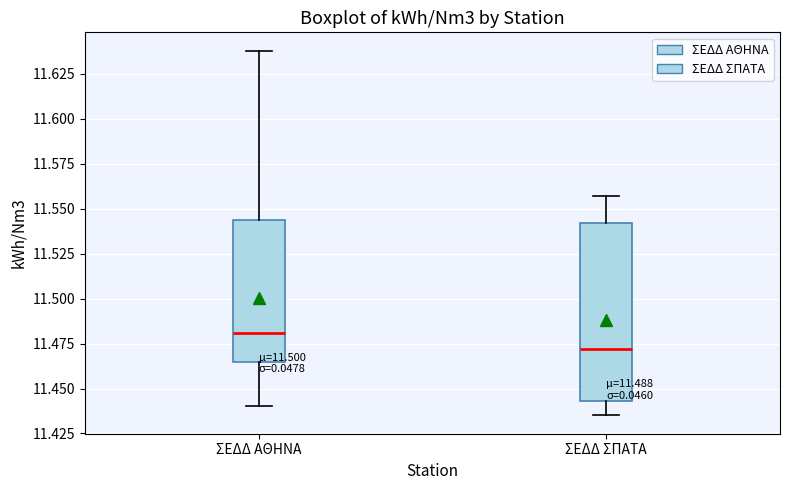

Which box is the tallest, from its lower edge to its upper edge?

ΣΕΔΔ ΣΠΑΤΑ